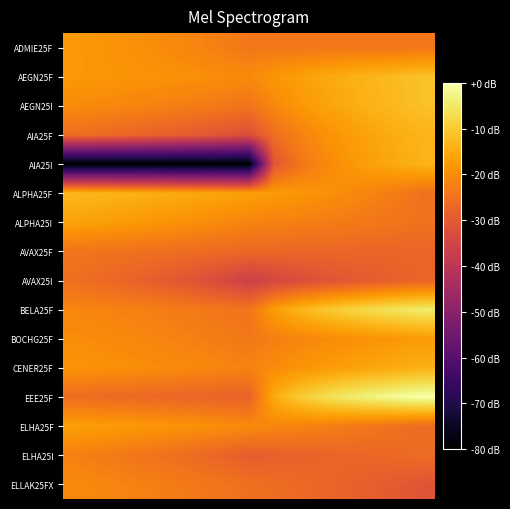

List the series in order of their peak value, highest first.

EEE25F, BELA25F, AEGN25F, AEGN25I, ALPHA25F, AIA25F, AIA25I, CENER25F, ALPHA25I, ELHA25F, BOCHG25F, ADMIE25F, ELLAK25FX, ELHA25I, AVAX25F, AVAX25I